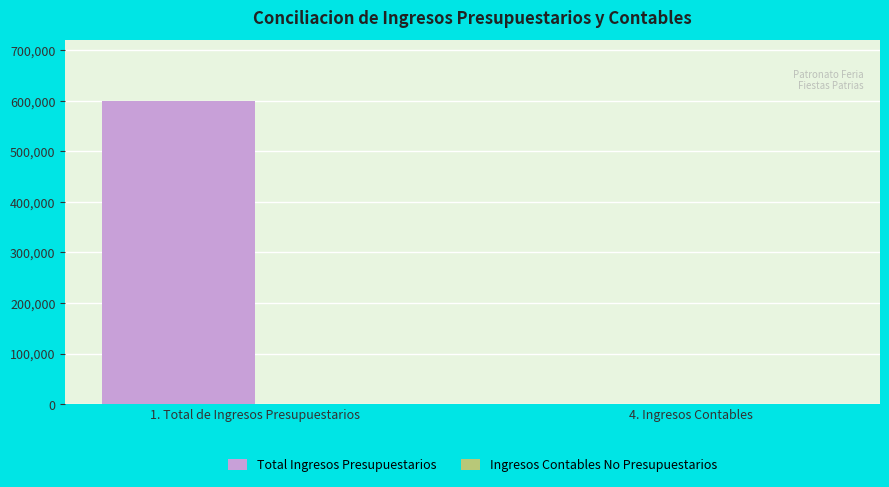

Is it true that the value at 4. Ingresos Contables is -312087?

False